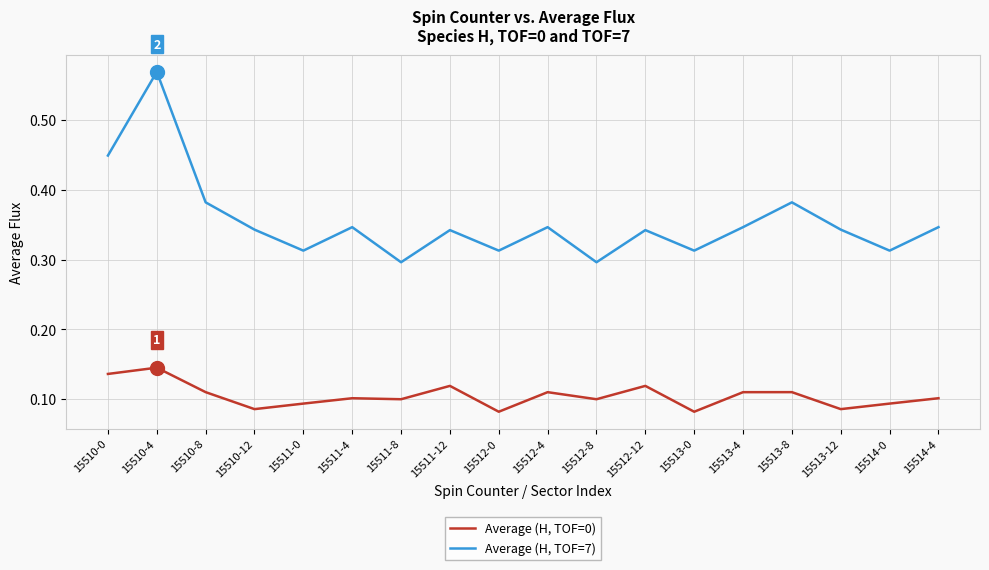

True or false: Average (H, TOF=0) and Average (H, TOF=7) cross at least once.

False